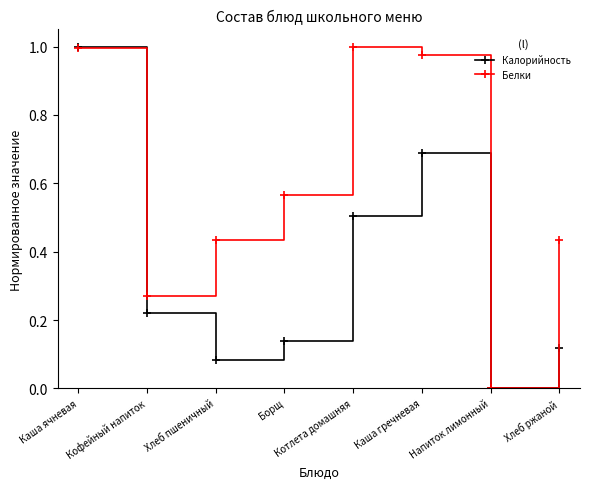

Which series changed the most between Борщ and Котлета домашняя?

Белки